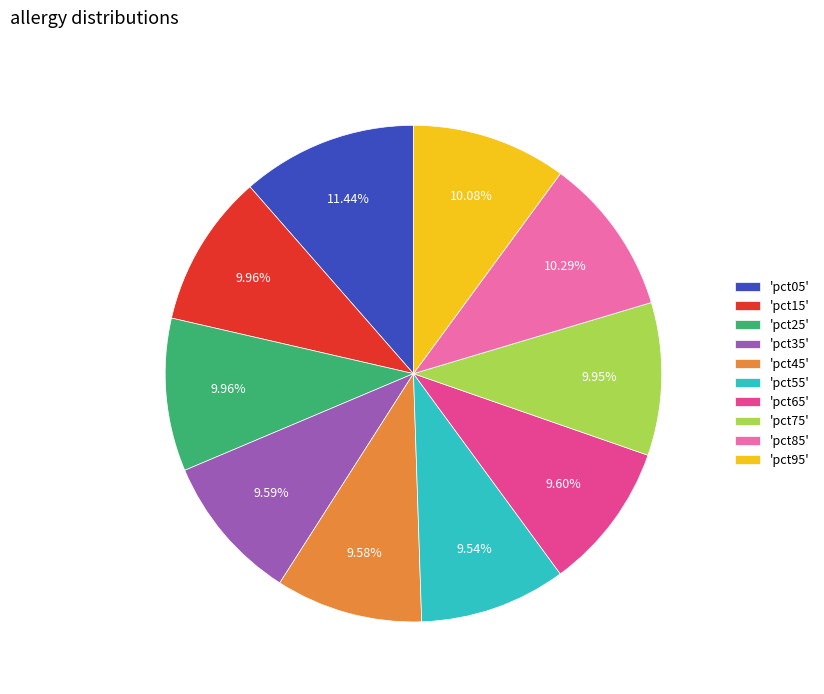

Do 'pct35' and 'pct85' together represent more than half of the pie?

No